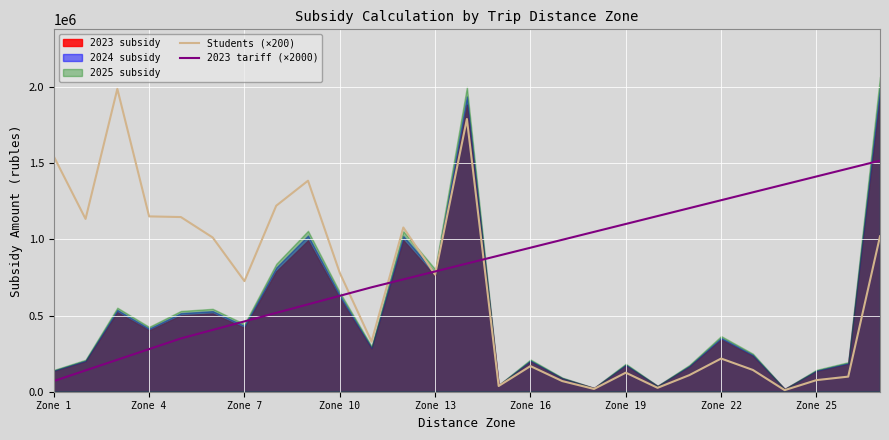

Where does the Students (×200) series first go above 726600?

Zone 1